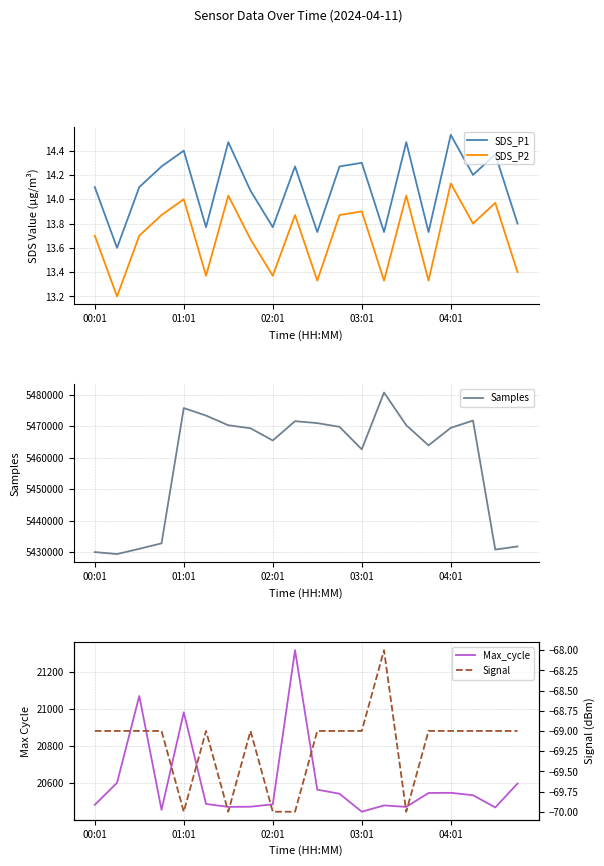

What is the highest value of the Signal series?

-68.0